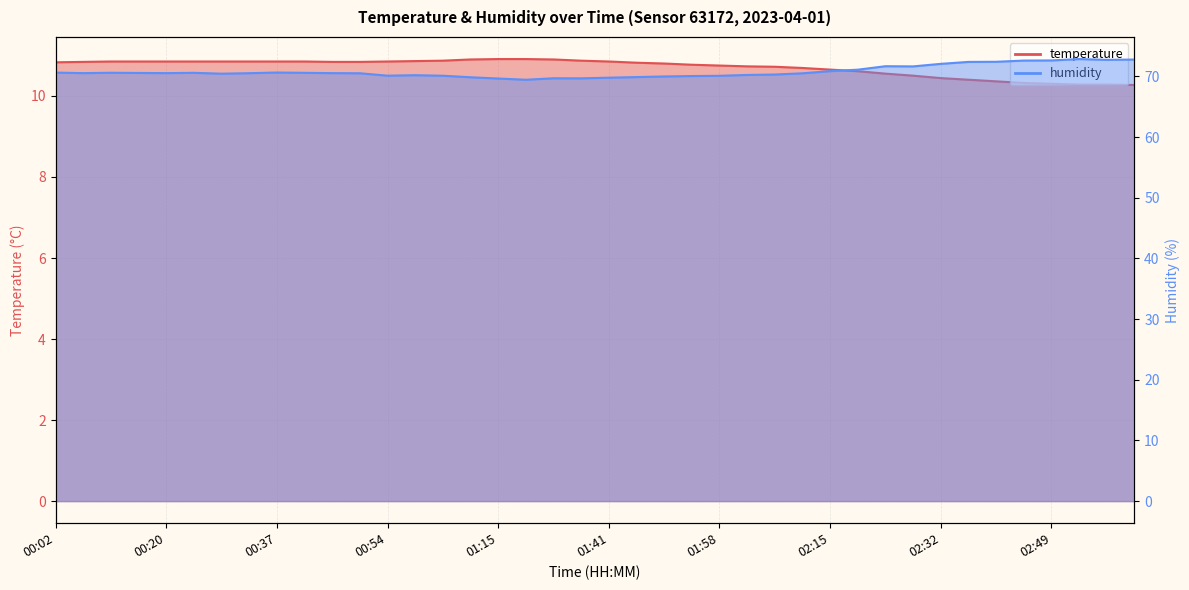

What is the label of the 14th point from the left?

00:58